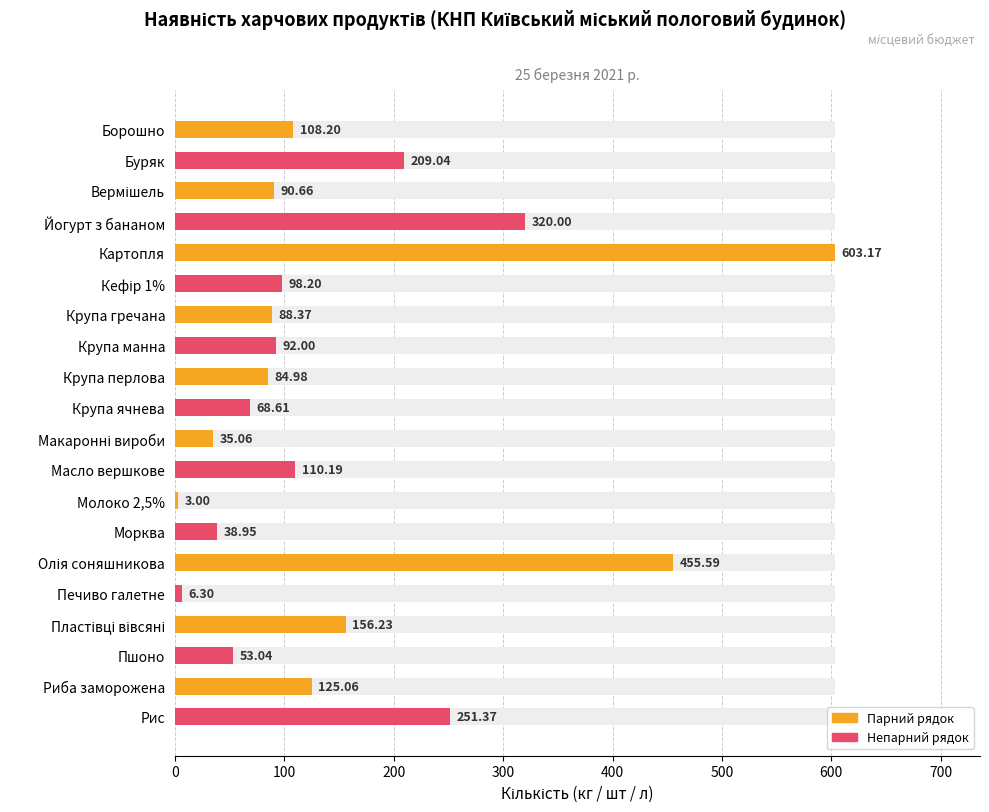

How many bars are there in total?

20